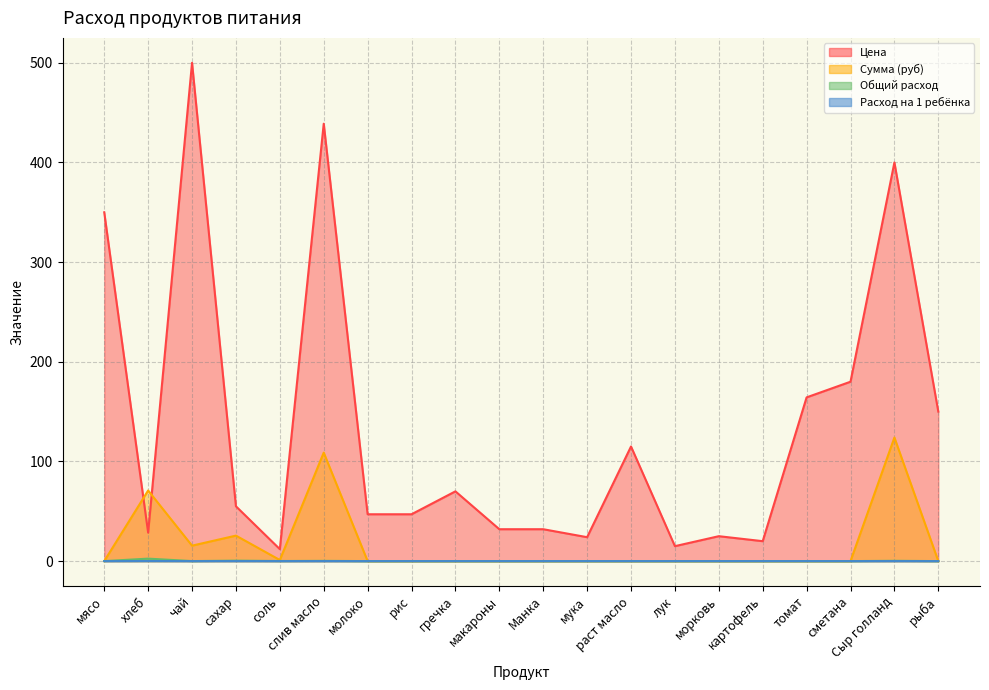

After their last crossing, which series has the higher values: Сумма (руб) or Цена?

Цена